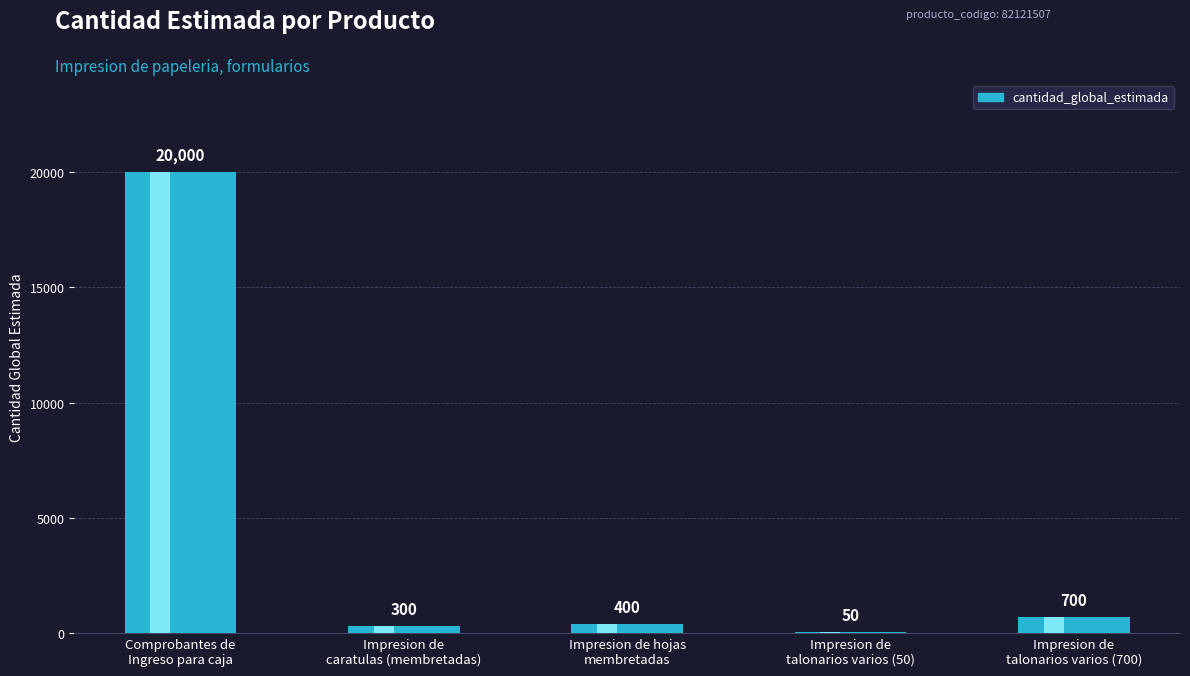

The value at Comprobantes de
Ingreso para caja is 20000. True or false?

True